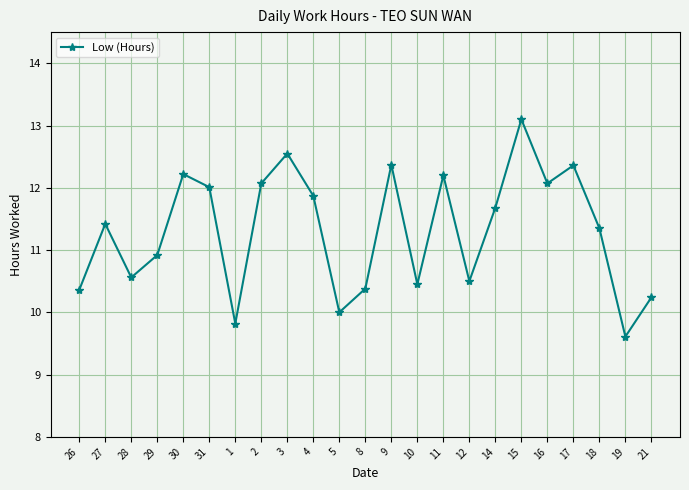

Is this an area chart (filled region under the line)?

No